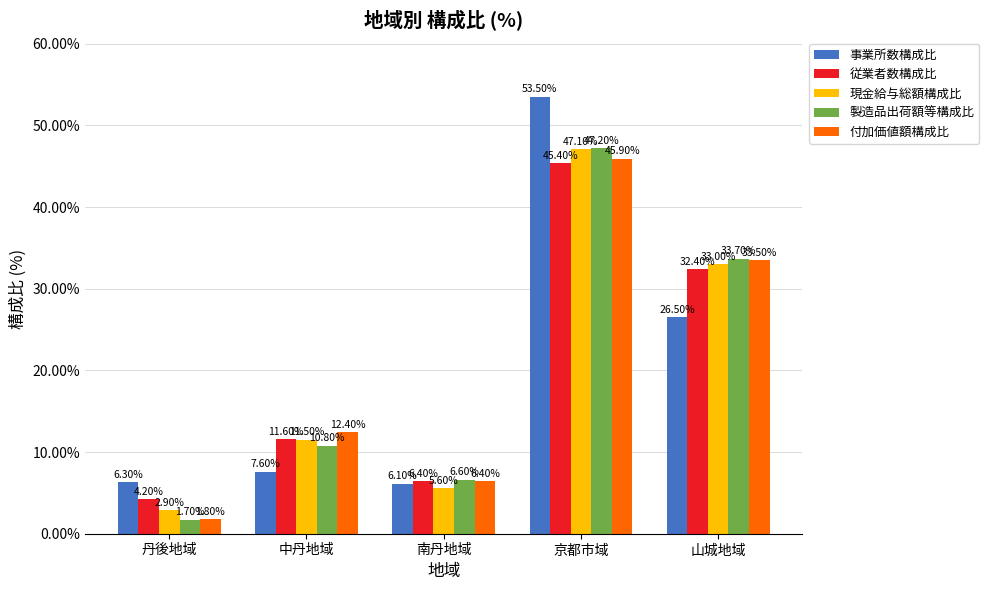

Is it true that 従業者数構成比 equals 6.3 at 中丹地域?

False